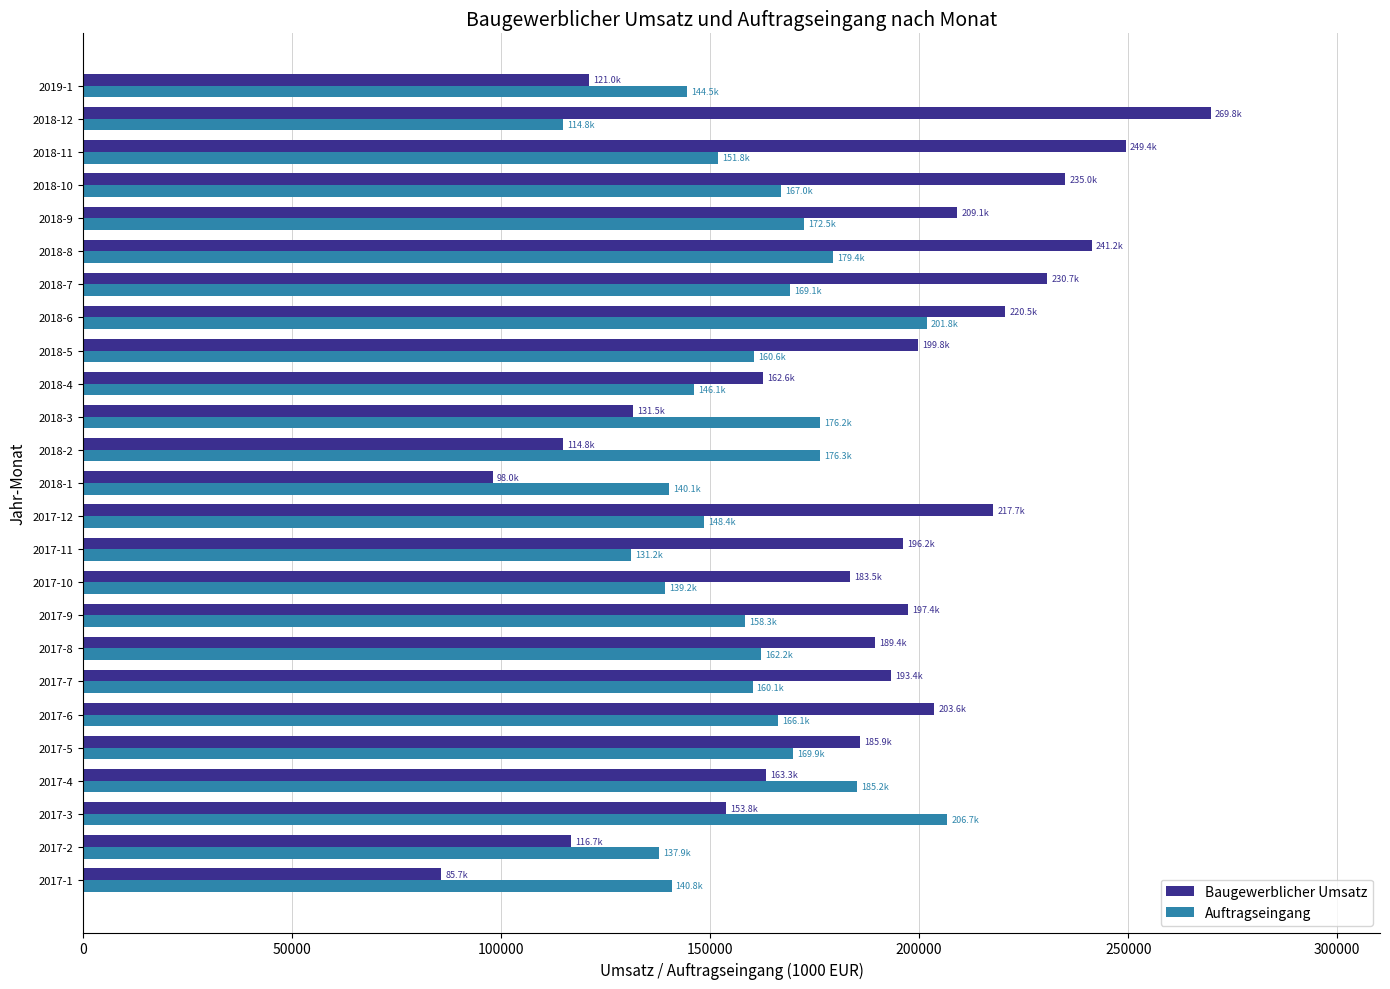

What is the sum of all Baugewerblicher Umsatz values?

4570013.3